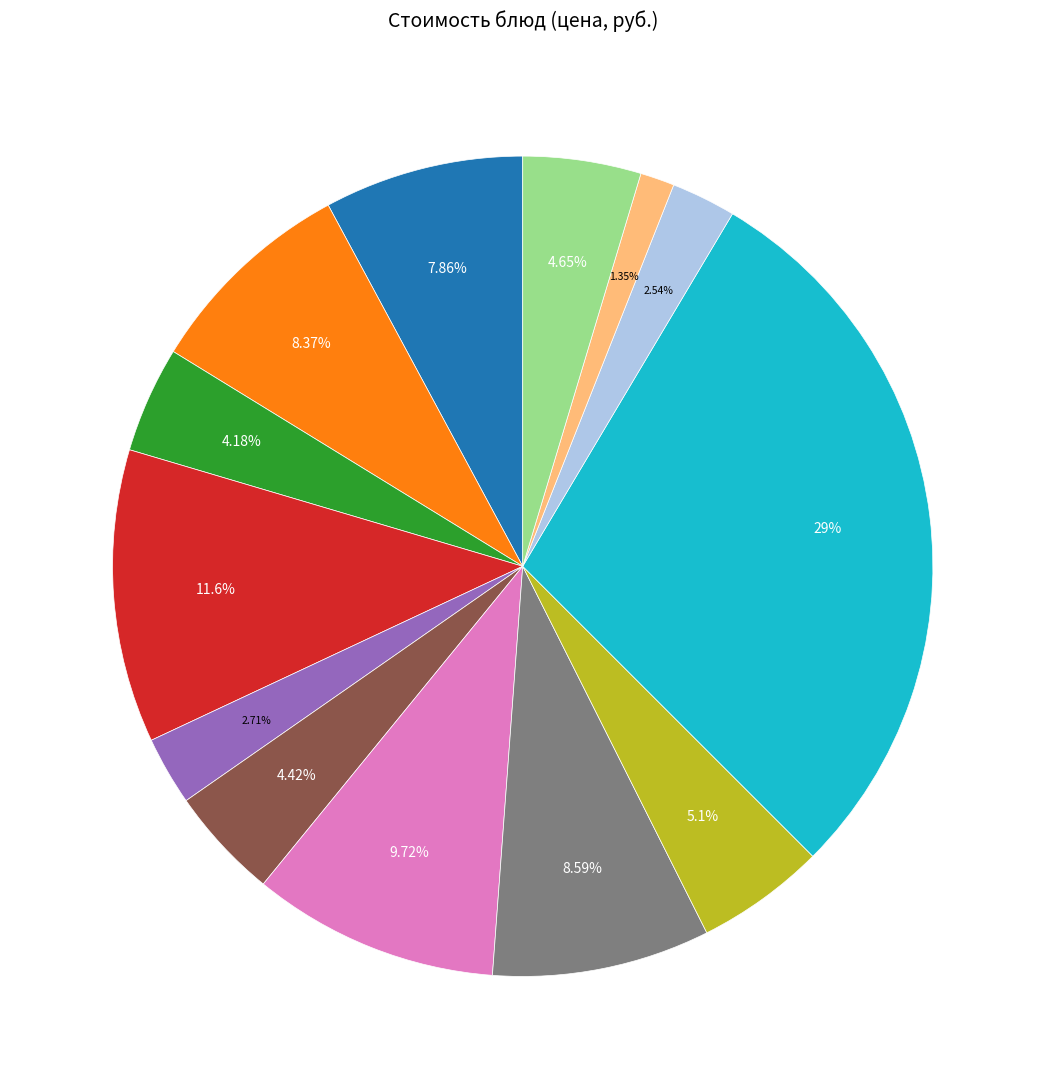

Count the number of slices in the pie.

13